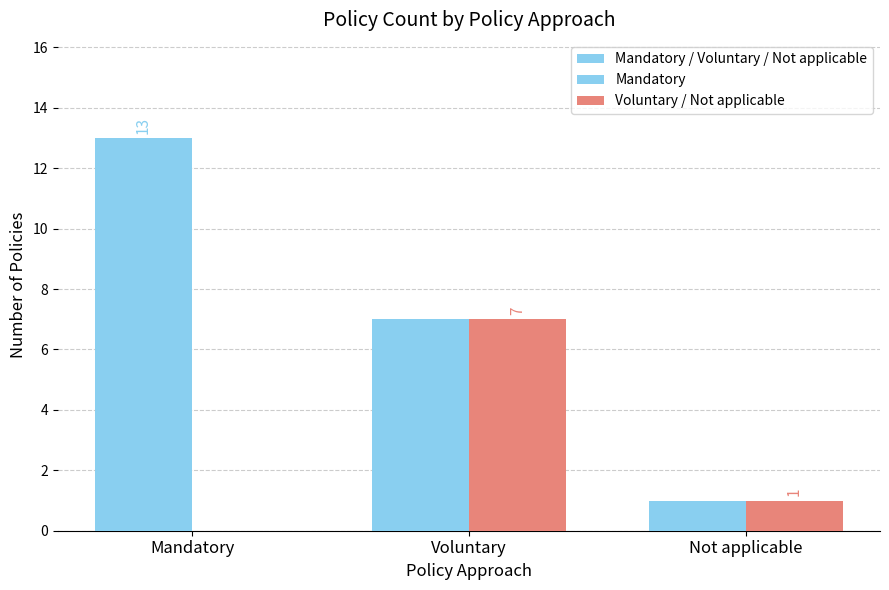

What is the total value across all series at Voluntary?

14